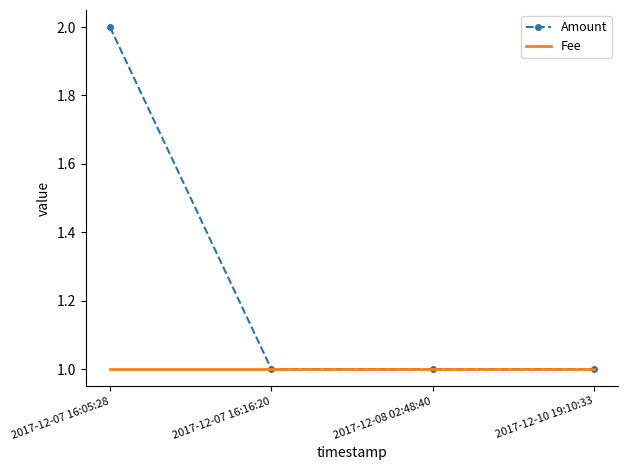

Which series has the largest total across all categories?

Amount